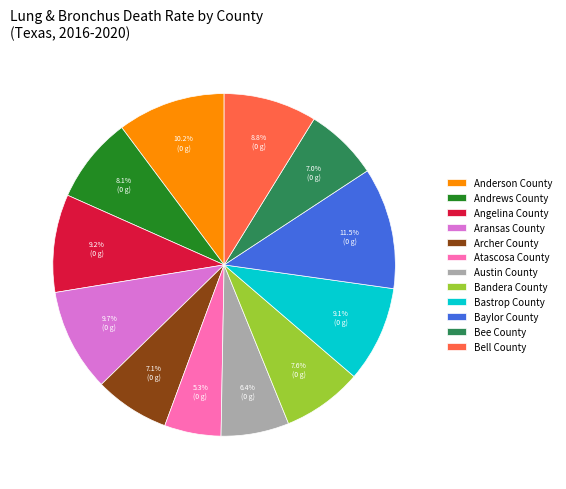

To the nearest percent, what percentage of the pie is Bandera County?

8%